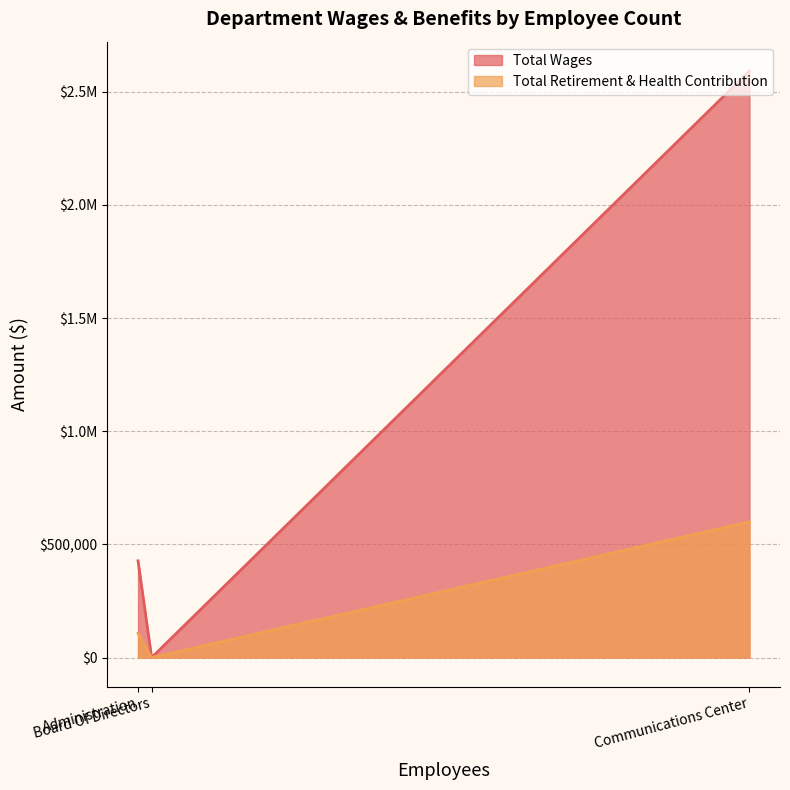

Reading left to right, transcribe all the data shown in this chart.

Total Wages: Communications Center=2592041	Administration=427351	Board Of Directors=0
Total Retirement & Health Contribution: Communications Center=599702	Administration=106968	Board Of Directors=0